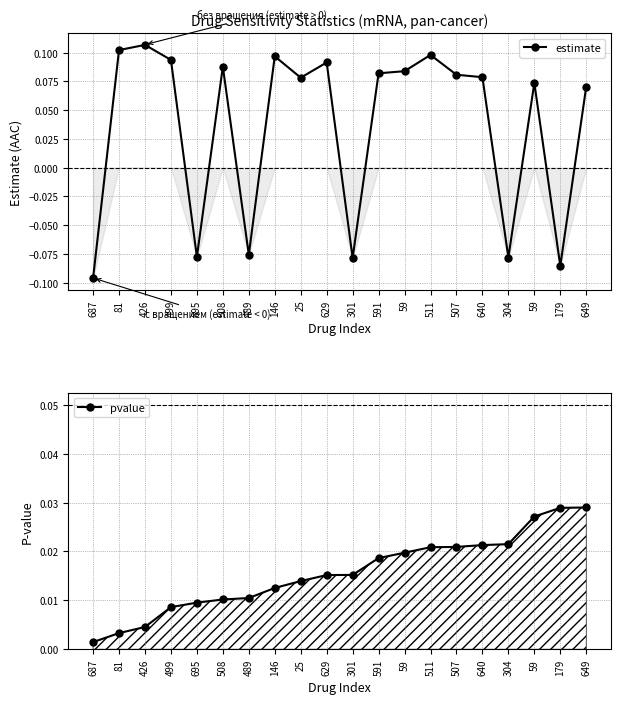

At 507, list the series in order from smallest to largest.

pvalue, estimate